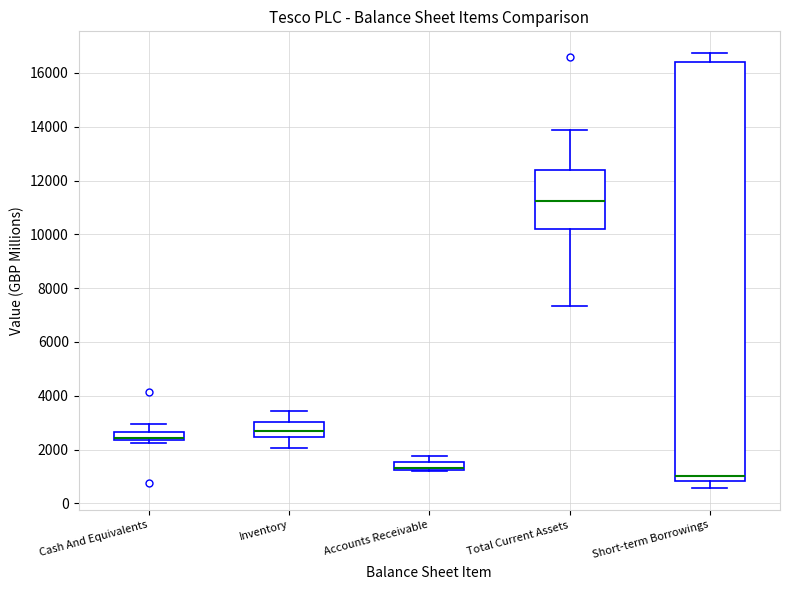

Where is the upper edge of the box for Accounts Receivable on the y-axis? The values are not printed on the chart, so give them approximately, as read against the axis.

1600